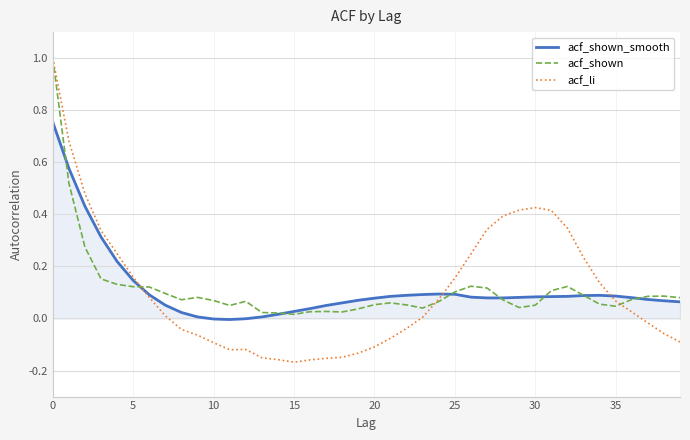

Which series has the largest range (max minus min)?

acf_li